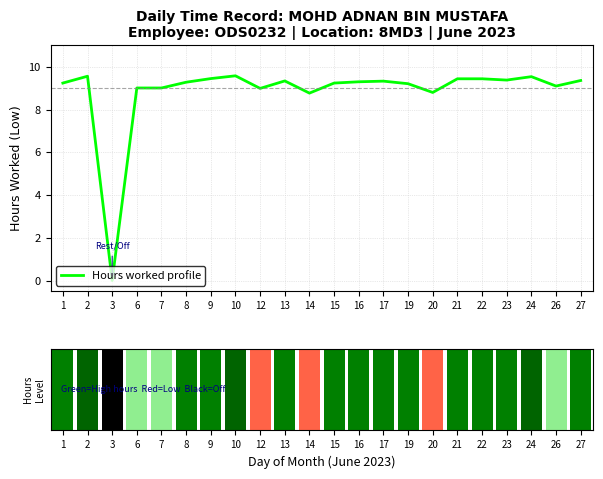

How many distinct data groups are displayed?

1